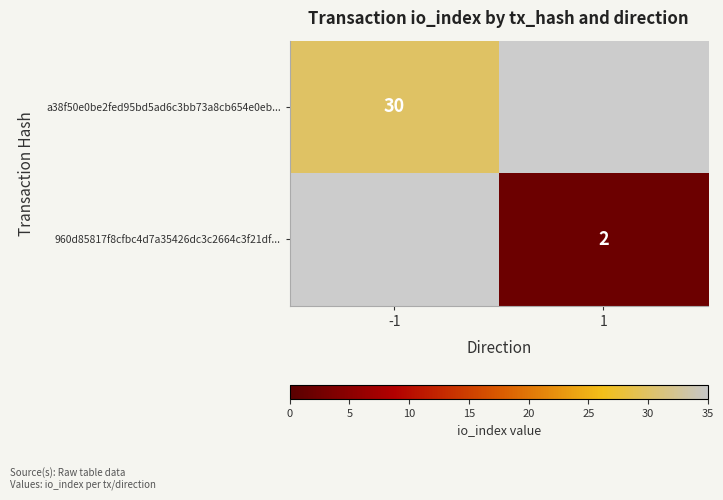

How many data points does each series have?

2